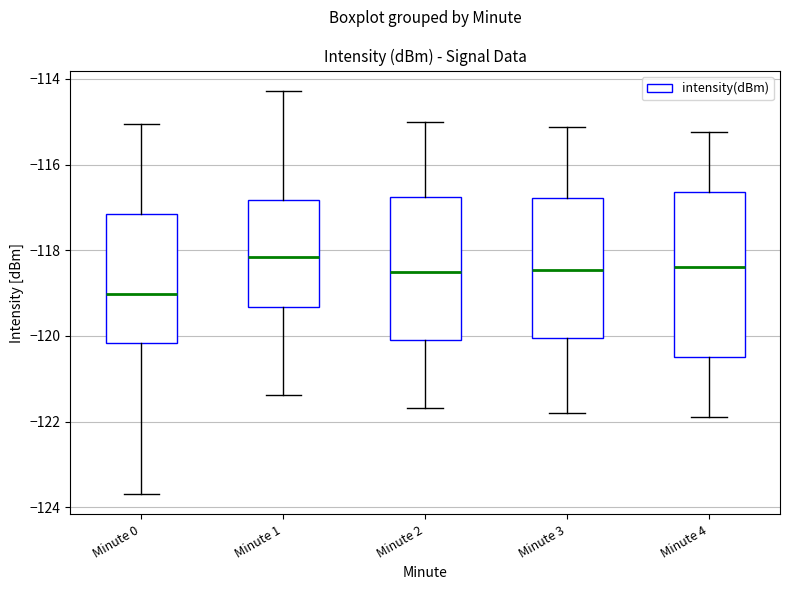

Which box's median line is the highest?

Minute 1